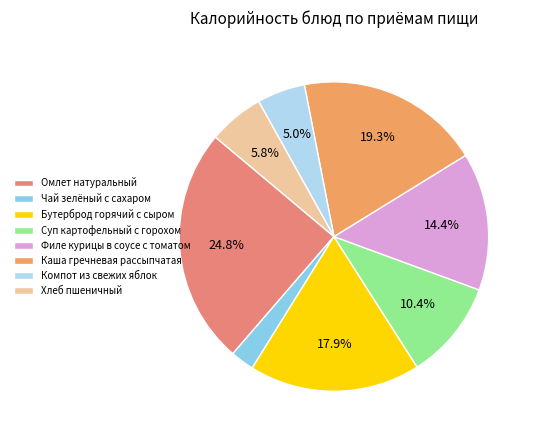

To the nearest percent, what percentage of the pie is Хлеб пшеничный?

6%